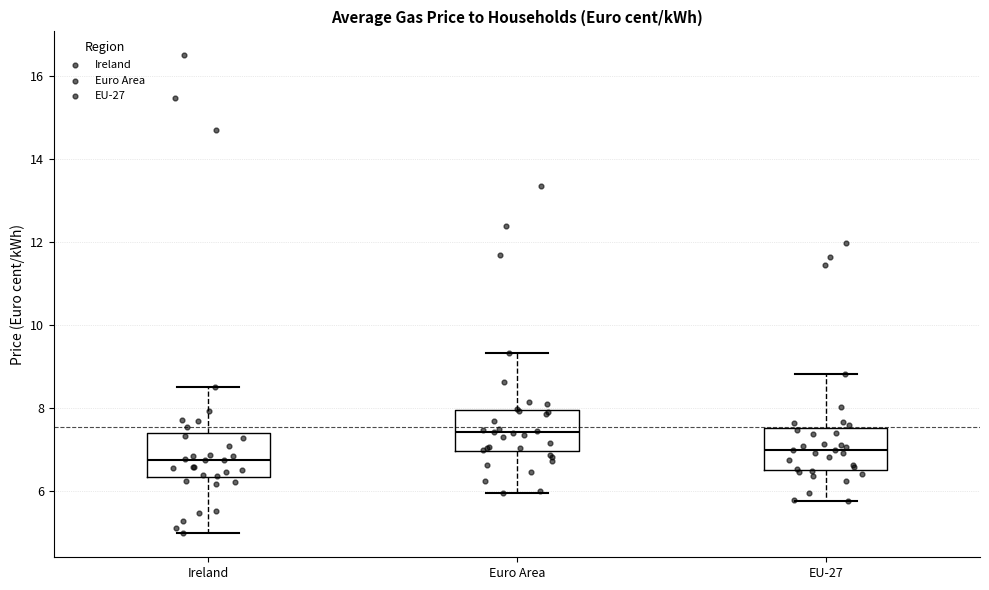

Reading left to right, read every box against the y-axis: the position of its median line, the range the box covers, and the ends of its whiskers. The values are not printed on the chart, so give them approximately, as read against the axis.

Ireland: median 6.8, box 6.4 to 7.4, whiskers 5.0 to 8.6
Euro Area: median 7.4, box 7.0 to 8.0, whiskers 6.0 to 9.4
EU-27: median 7.0, box 6.6 to 7.6, whiskers 5.8 to 8.8